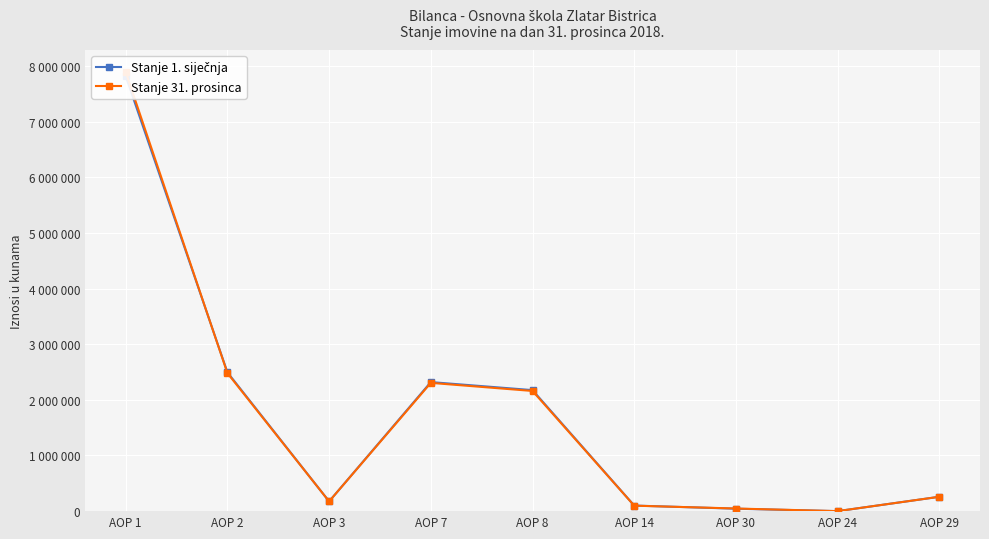

True or false: Stanje 31. prosinca and Stanje 1. siječnja intersect in this chart.

True